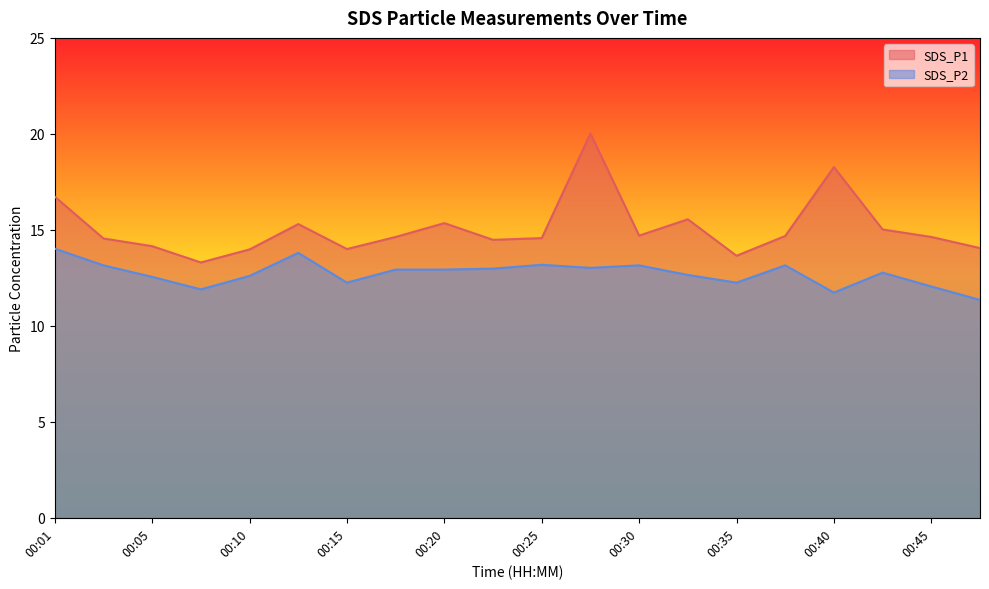

What are all the series names shown in the legend?

SDS_P1, SDS_P2